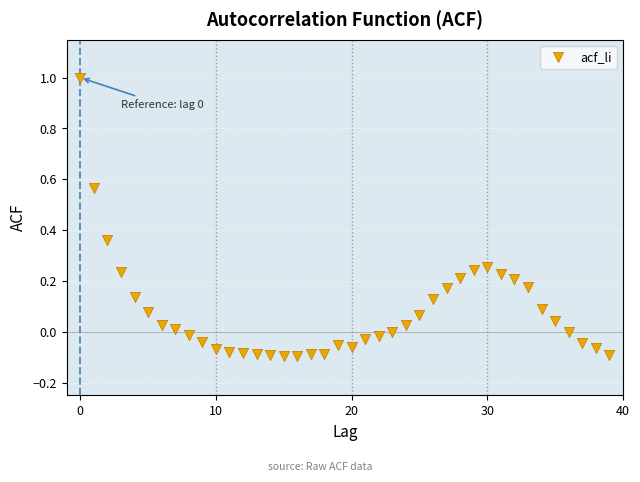

What is the range of Y values (max minus min)?

1.1